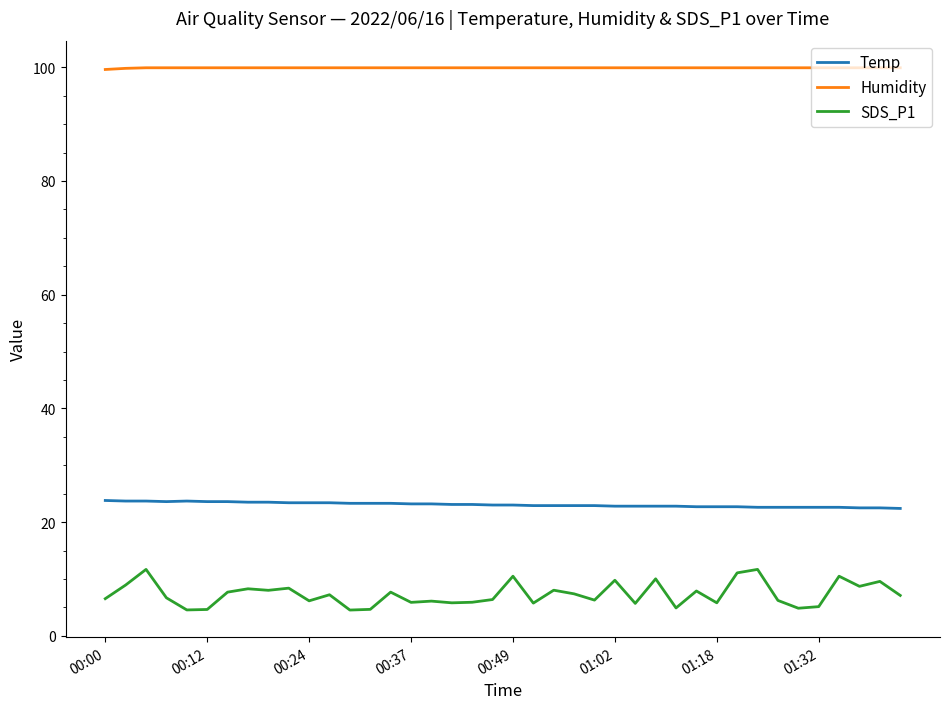

What is the highest value of the SDS_P1 series?

11.7